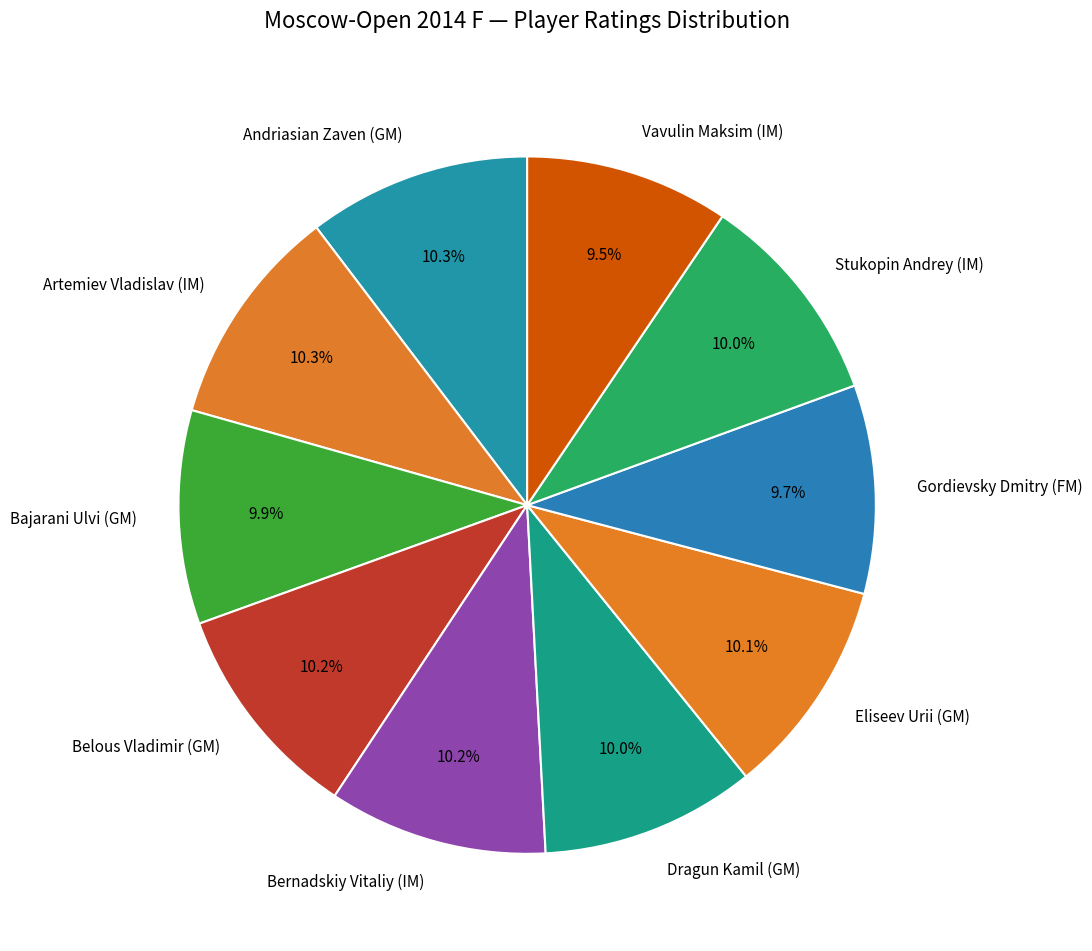

Approximately how many times larger is the value at Andriasian Zaven (GM) compared to Dragun Kamil (GM)?

1.0